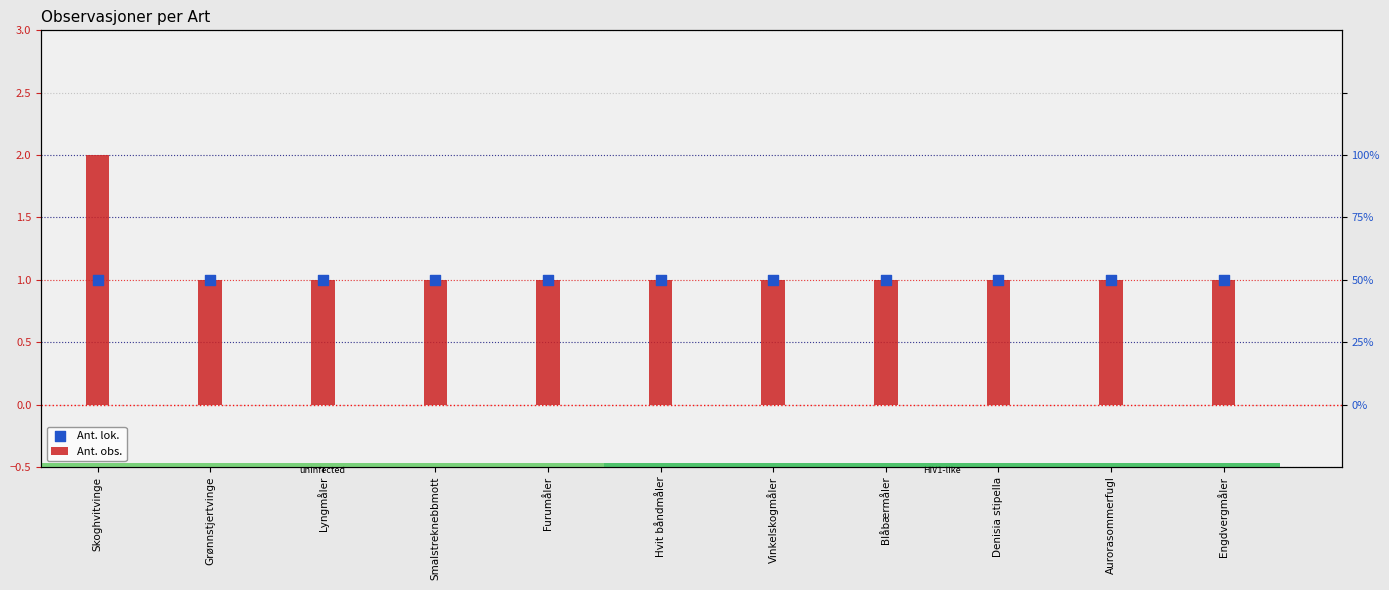

What is the total value across all series at Grønnstjertvinge?

2